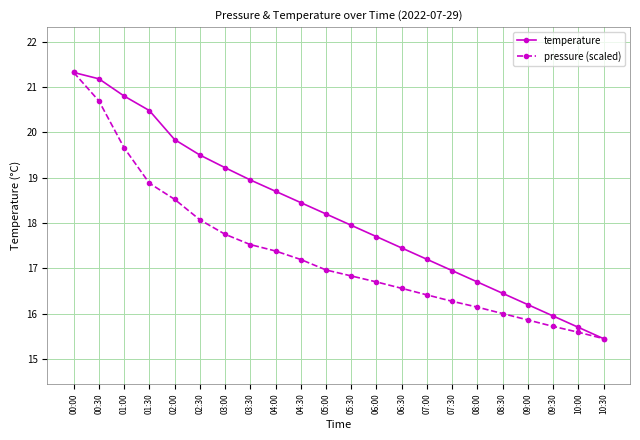

True or false: pressure (scaled) has more than 0 points higher than both neighbors.

False